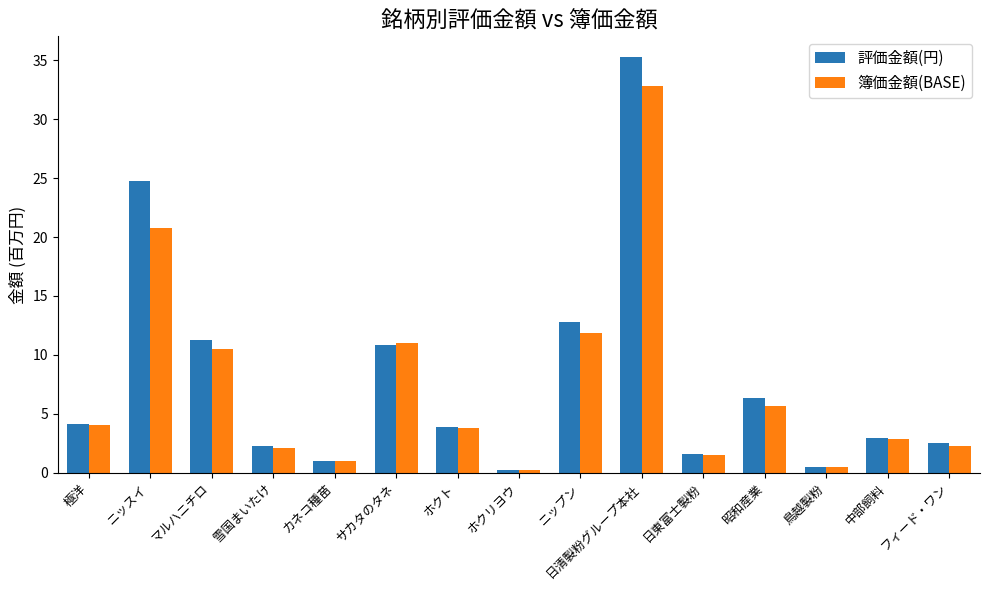

At which category is the sum across all series the highest?

日清製粉グループ本社